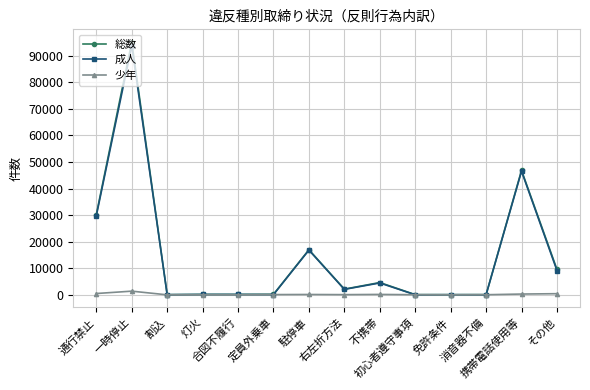

What is the spread (max minus min) of values at 割込?

67